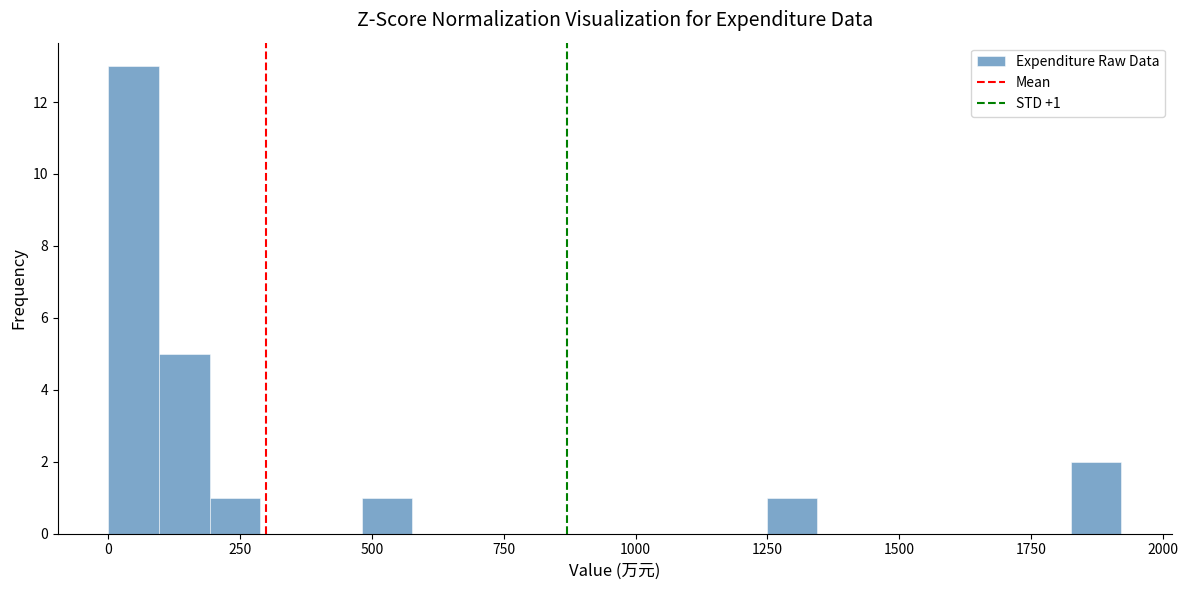

Around what value on the x-axis is the tallest bar? Give the approximate position of its centre, as read against the axis.

50